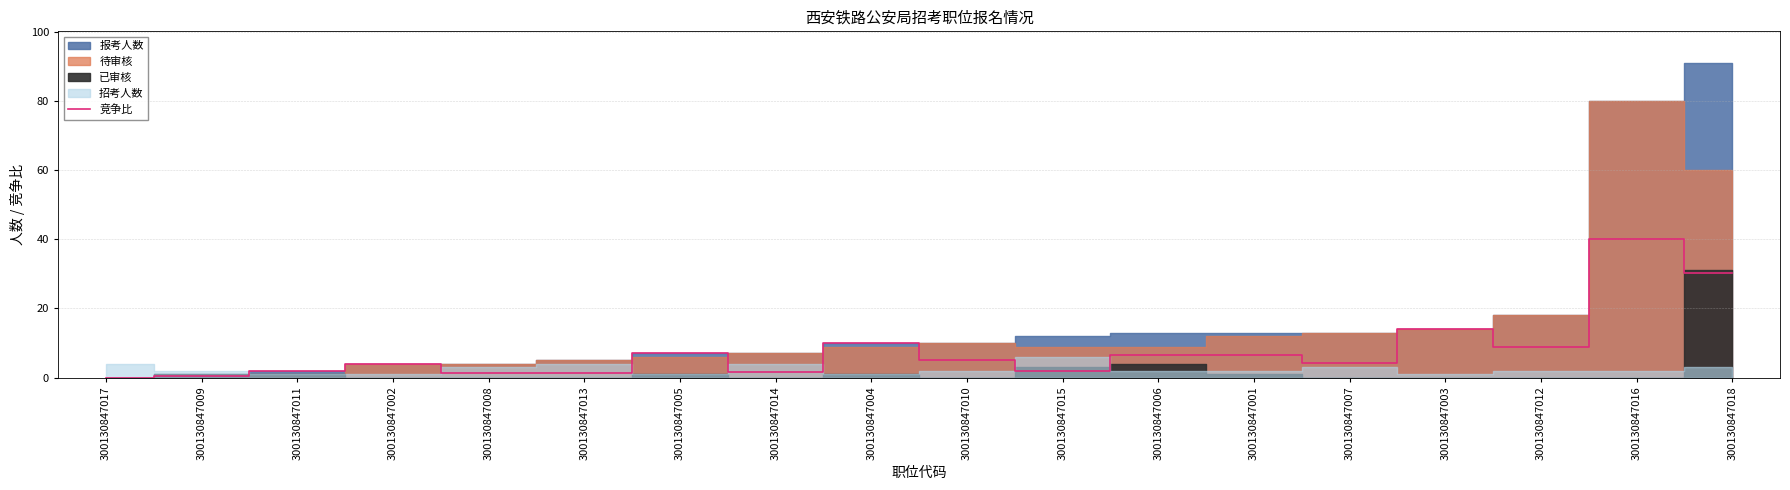

Where is 竞争比 nearest to the value 20?

300130847003